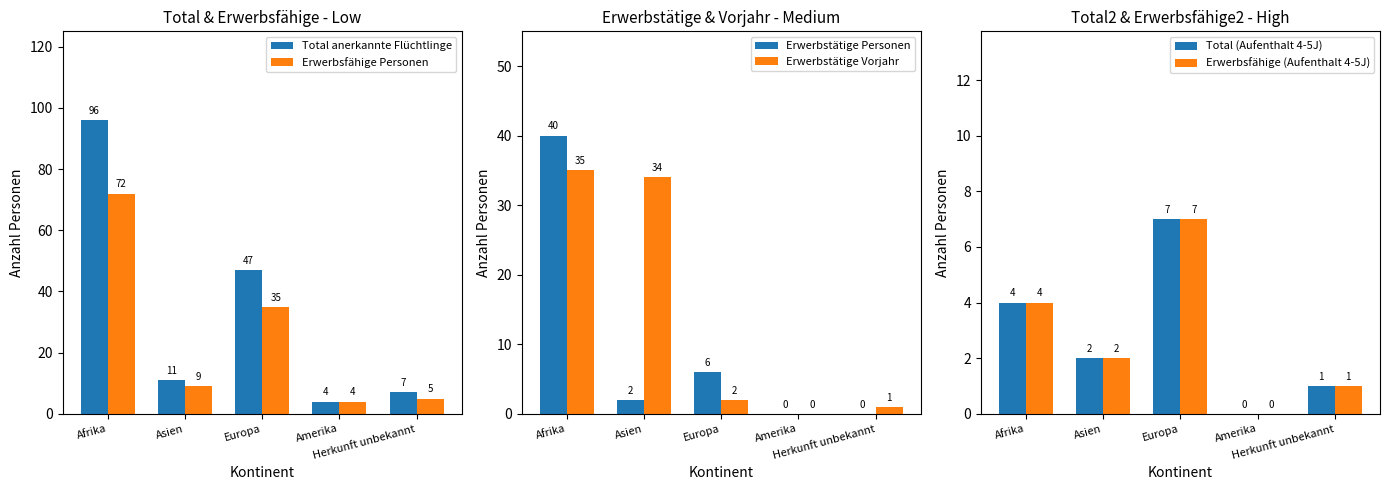

What is the label of the 4th bar from the right?

Asien